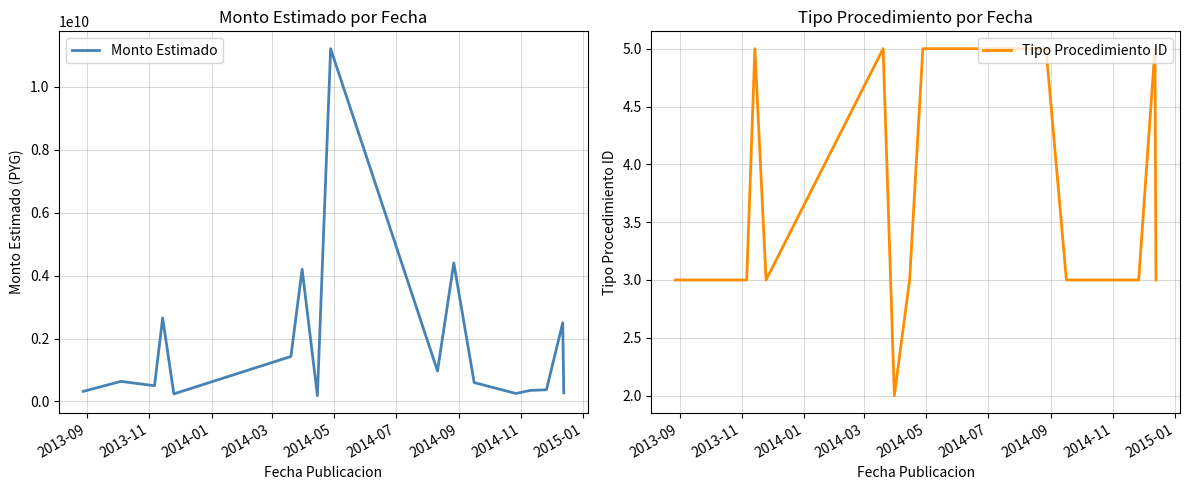

What is the highest value of the Monto Estimado series?

11208257791.0